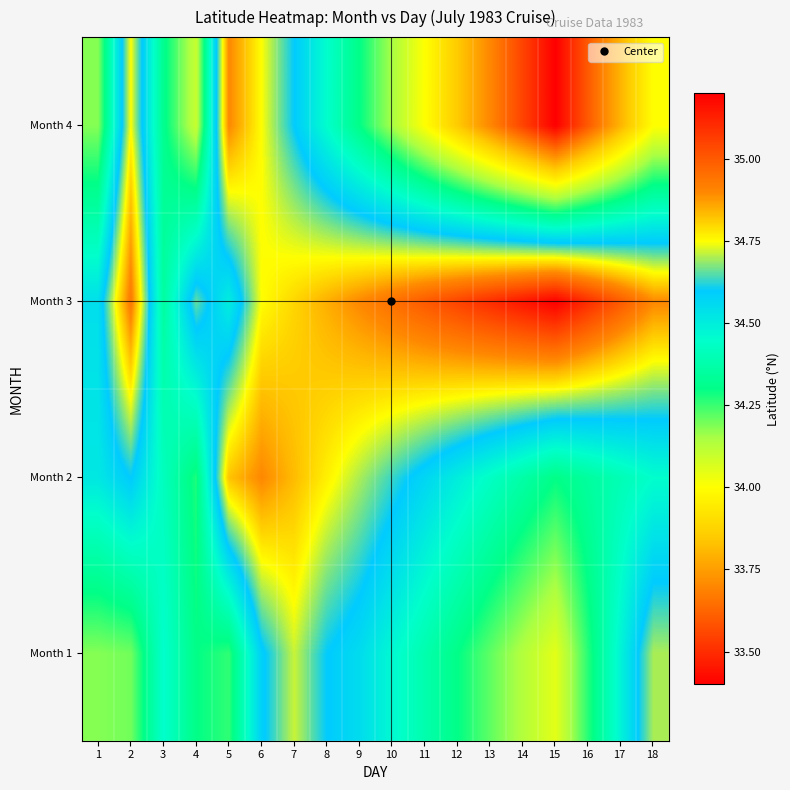

List the series in order of their overall mean, highest first.

Month 3, Month 2, Month 1, Month 4